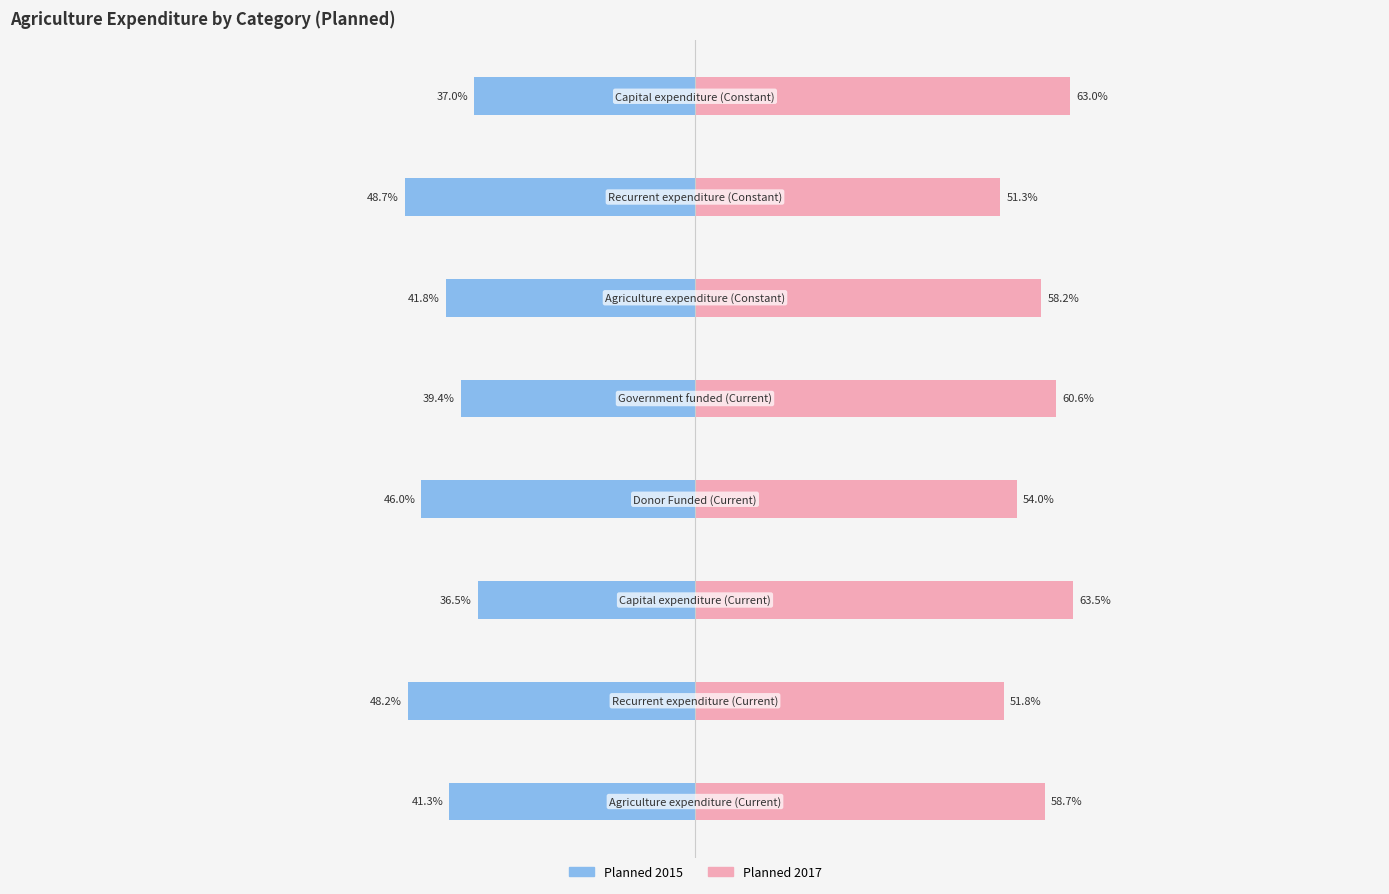

What is the average value of the Planned 2015 series?

-42.4